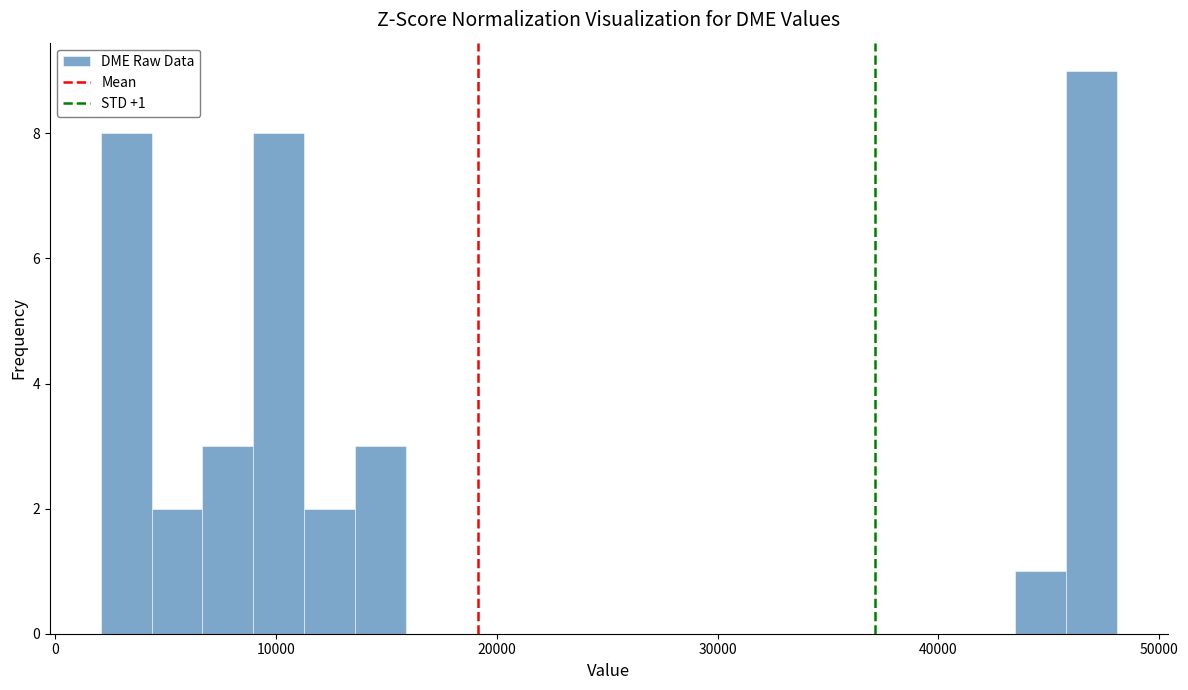

Read against the x-axis, roughly where is the centre of the tallest bar?

47000